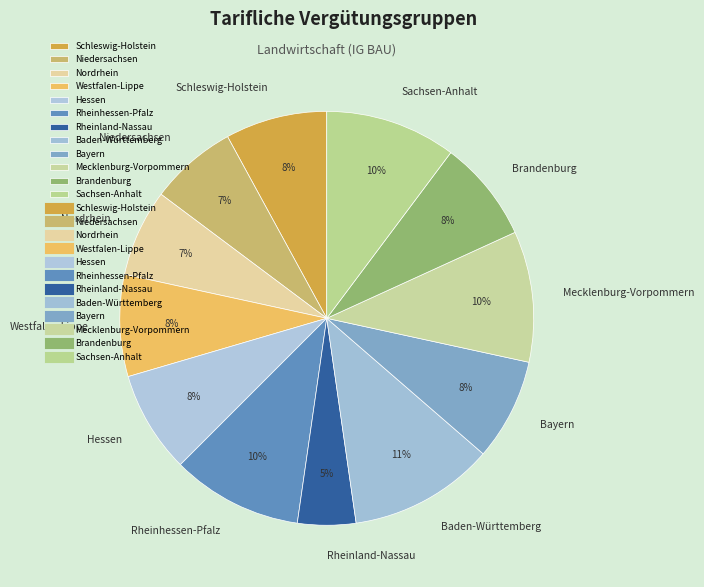

Approximately how many times larger is the value at Niedersachsen compared to Hessen?

0.9